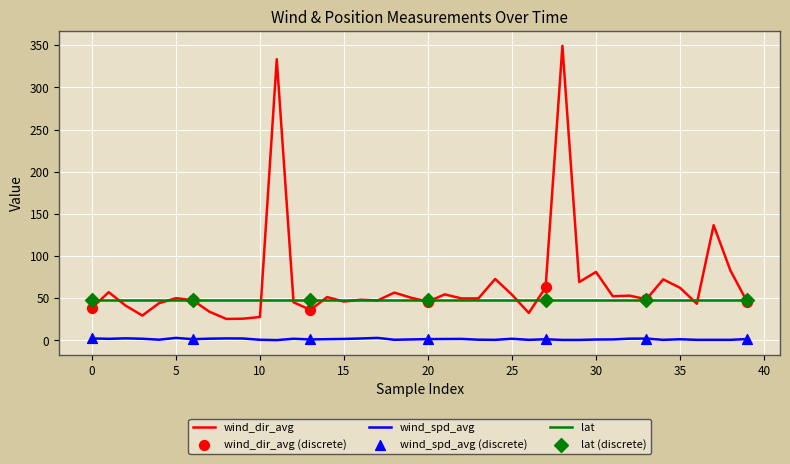

Which series has the largest total across all categories?

wind_dir_avg